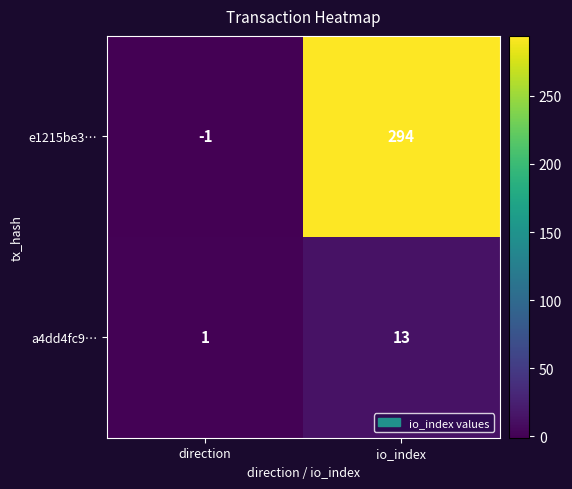

Is it true that a4dd4fc9… equals 1 at direction?

True